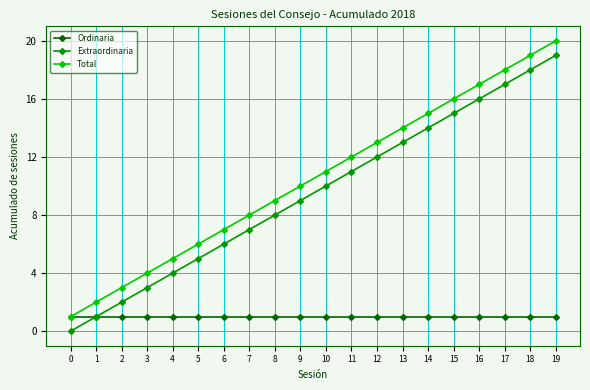

What is the difference between the maximum and minimum values in the Total series?

19